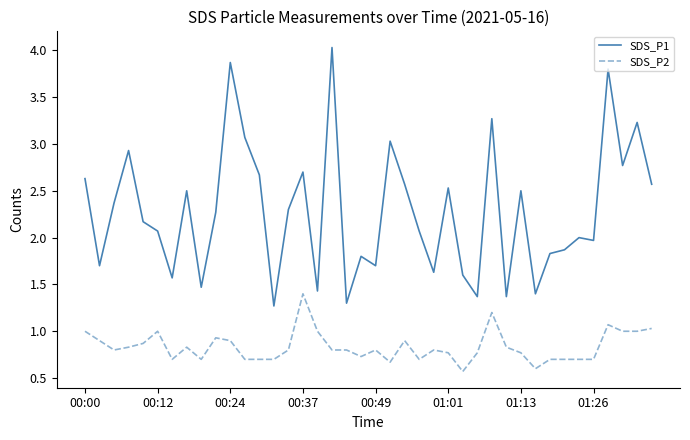

What is the minimum value for SDS_P2?

0.6